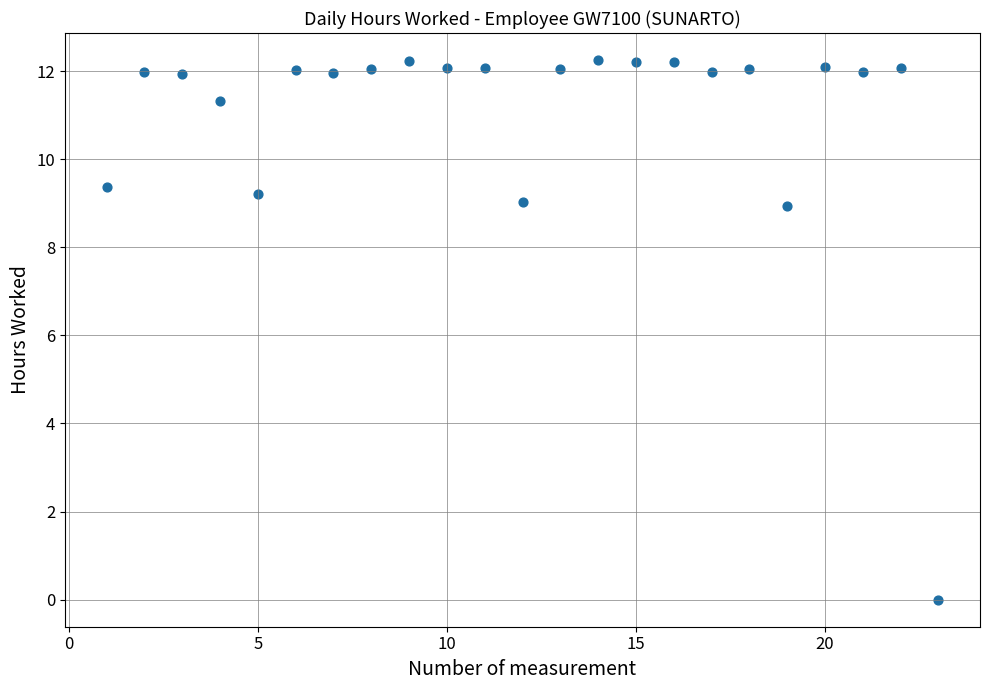

What is the range of X values (max minus min)?

22.0